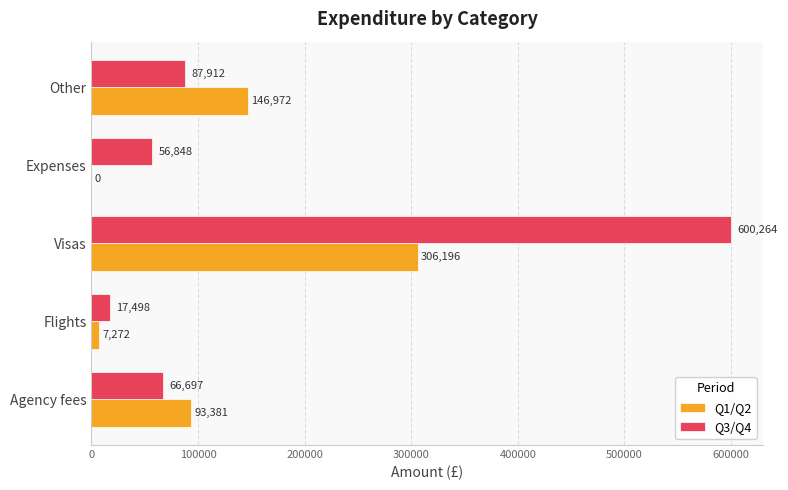

Which series has the largest total across all categories?

Q3/Q4